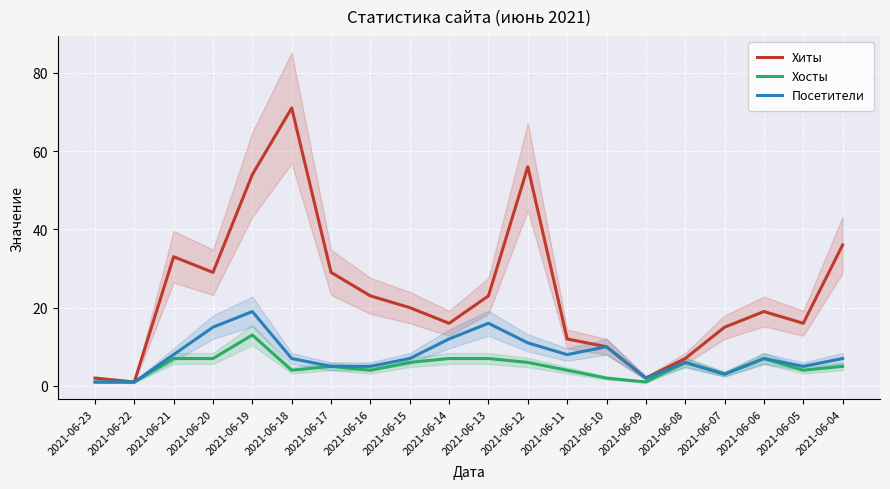

In Хосты, how many points are higher than both neighbors (excluding endpoints)?

4